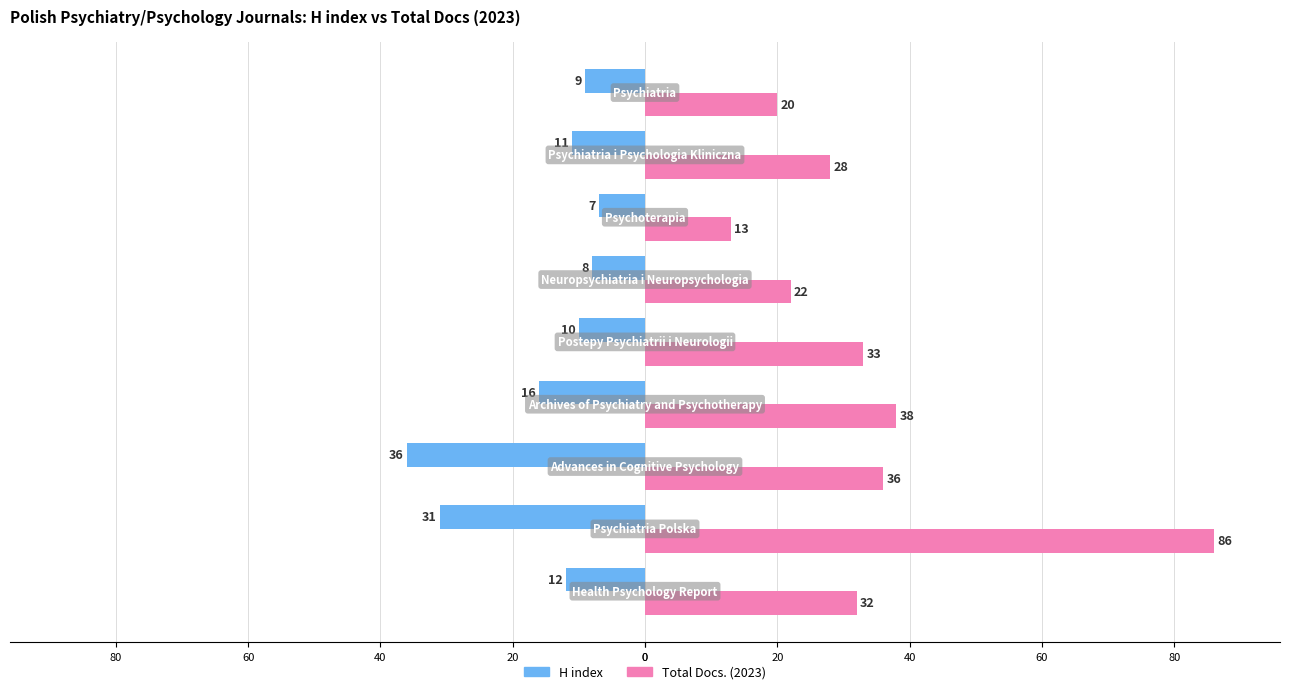

What are all the series names shown in the legend?

H index, Total Docs. (2023)